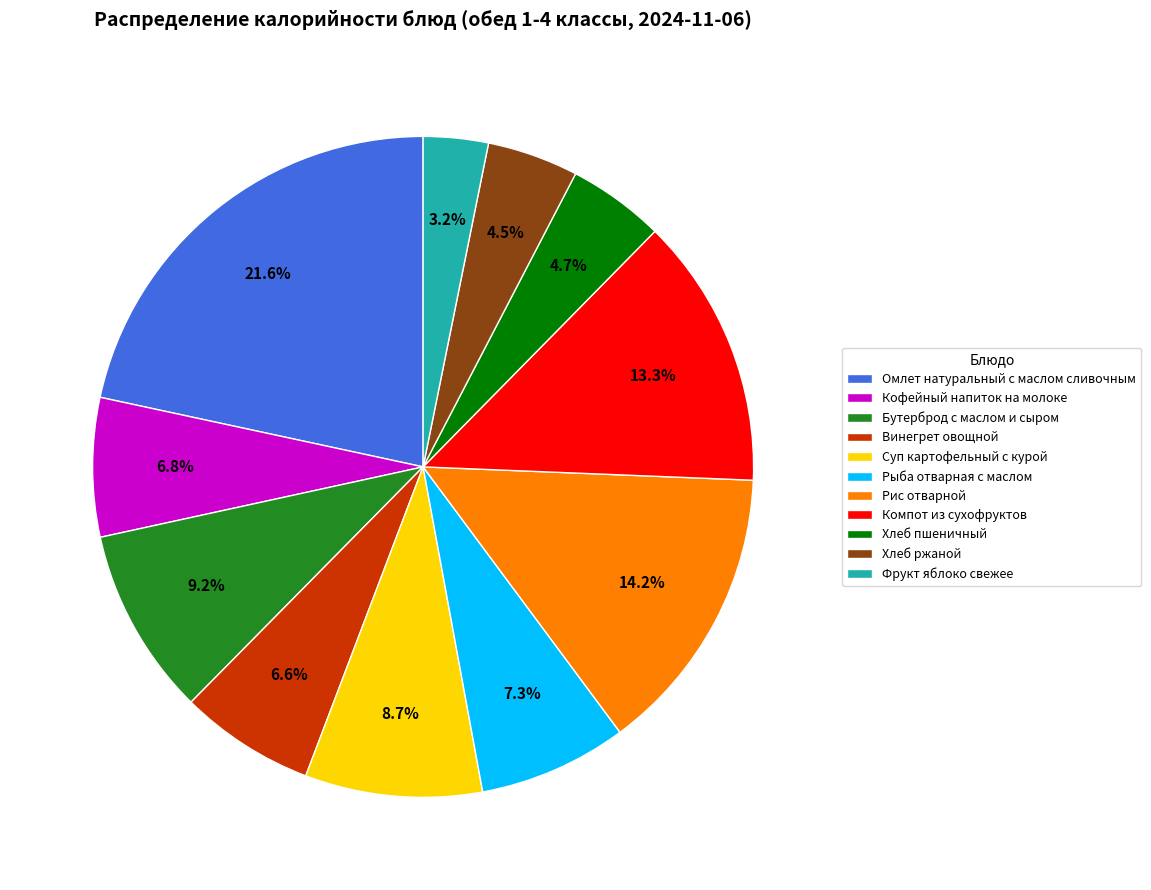

To the nearest percent, what is the average slice percentage?

9%